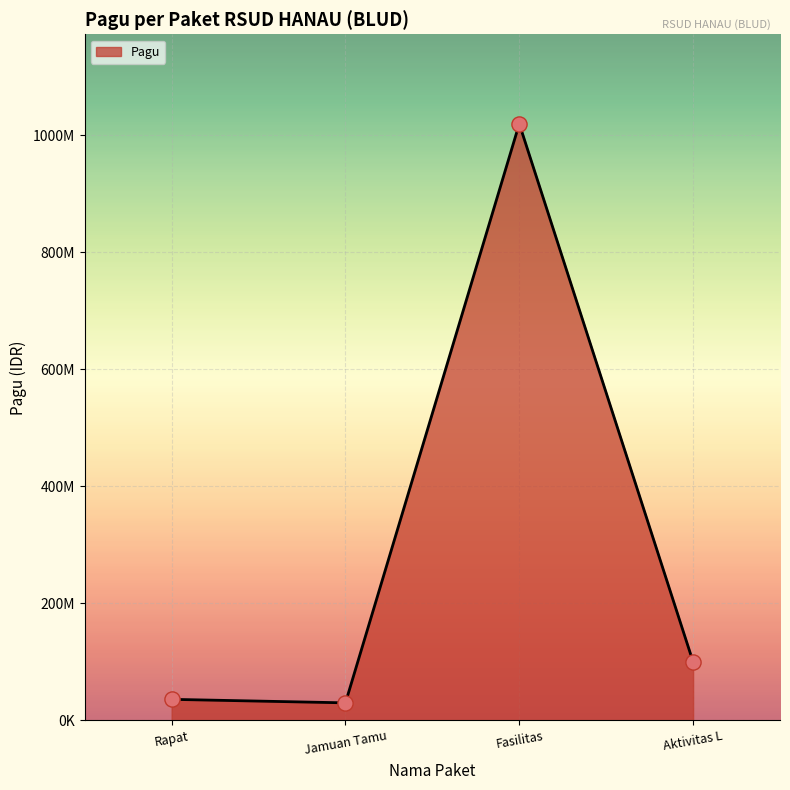

Which has a higher value, Jamuan Tamu or Rapat?

Rapat